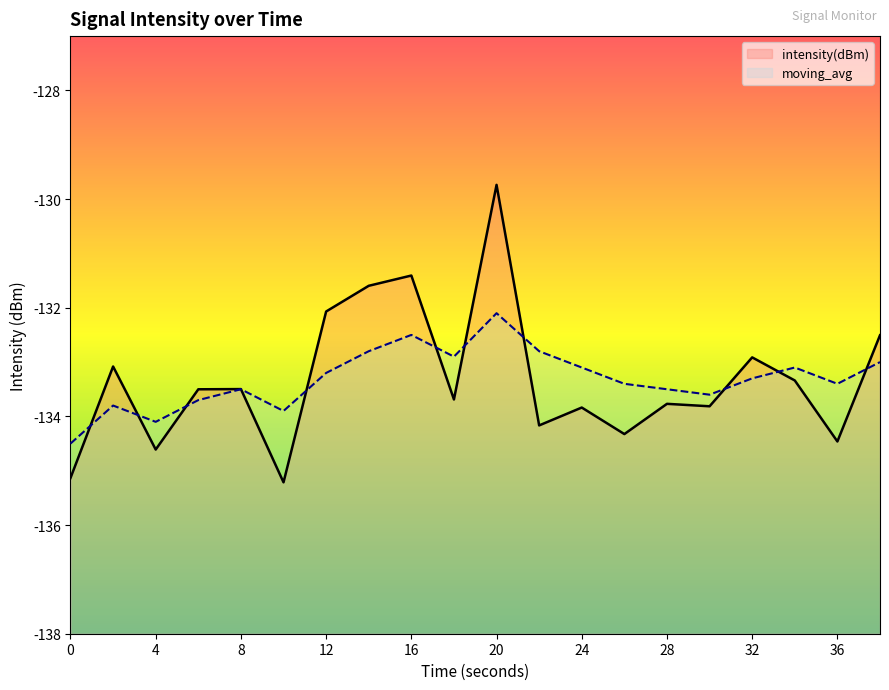

Which series has the widest spread of values?

intensity(dBm)